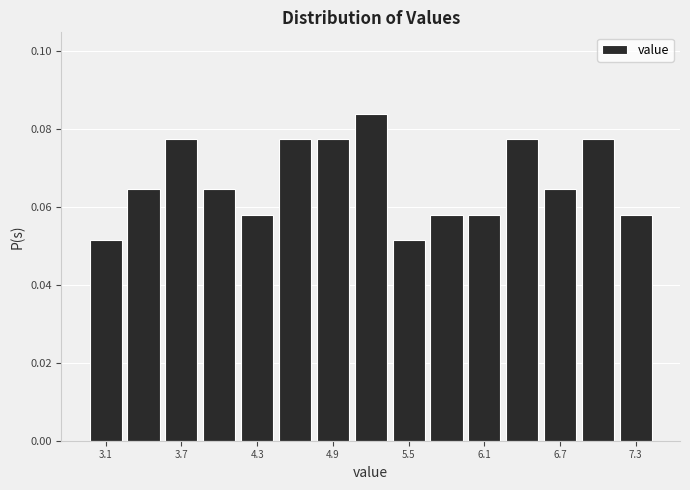

Read against the x-axis, roughly where is the centre of the tallest bar?

5.2